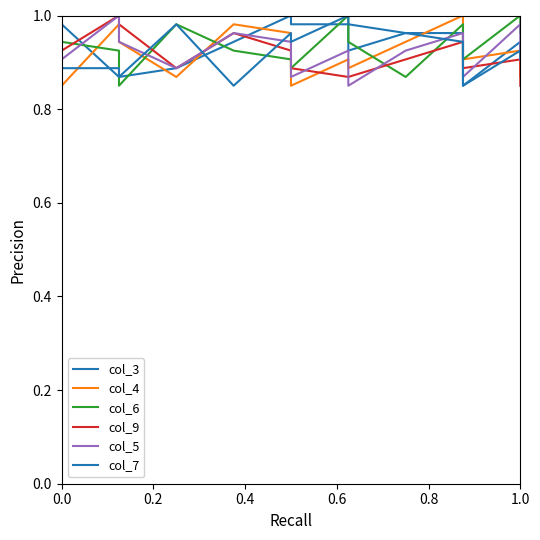

Reading left to right, extract all data points from this chart.

col_3: 1.0	0.9	0.9	0.9	0.9	1.0	1.0	1.0	0.9	1.0	1.0	0.8	0.9	0.9
col_4: 0.8	1.0	0.9	0.9	1.0	1.0	0.8	0.9	0.9	0.9	1.0	0.9	0.9	0.9
col_6: 0.9	0.9	0.8	1.0	0.9	0.9	0.9	1.0	0.9	0.9	1.0	0.9	1.0	1.0
col_9: 0.9	1.0	1.0	0.9	1.0	0.9	0.9	0.9	0.9	0.9	0.9	0.9	0.9	0.8
col_5: 0.9	1.0	0.9	0.9	1.0	0.9	0.9	0.9	0.8	0.9	1.0	0.9	1.0	0.9
col_7: 0.9	0.9	0.9	1.0	0.8	1.0	0.9	1.0	1.0	1.0	0.9	0.8	0.9	0.9